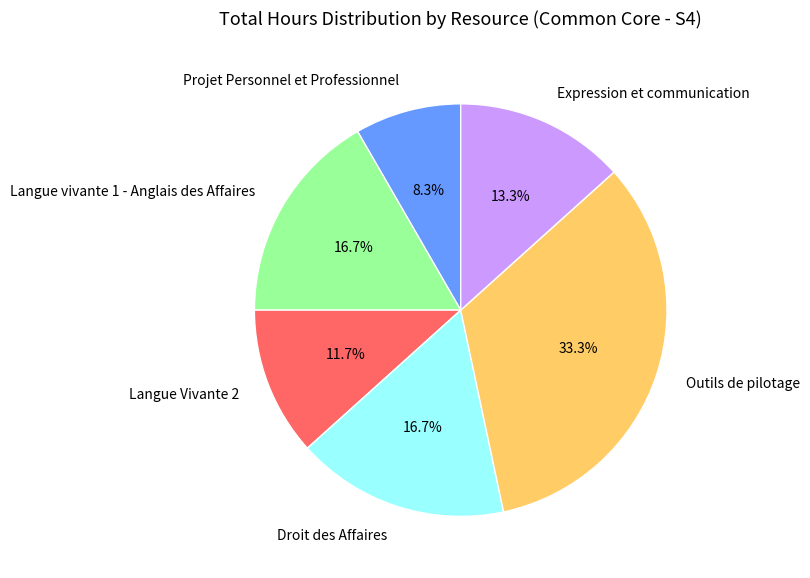

To the nearest percent, what is the combined percentage of Droit des Affaires and Langue Vivante 2?

28%